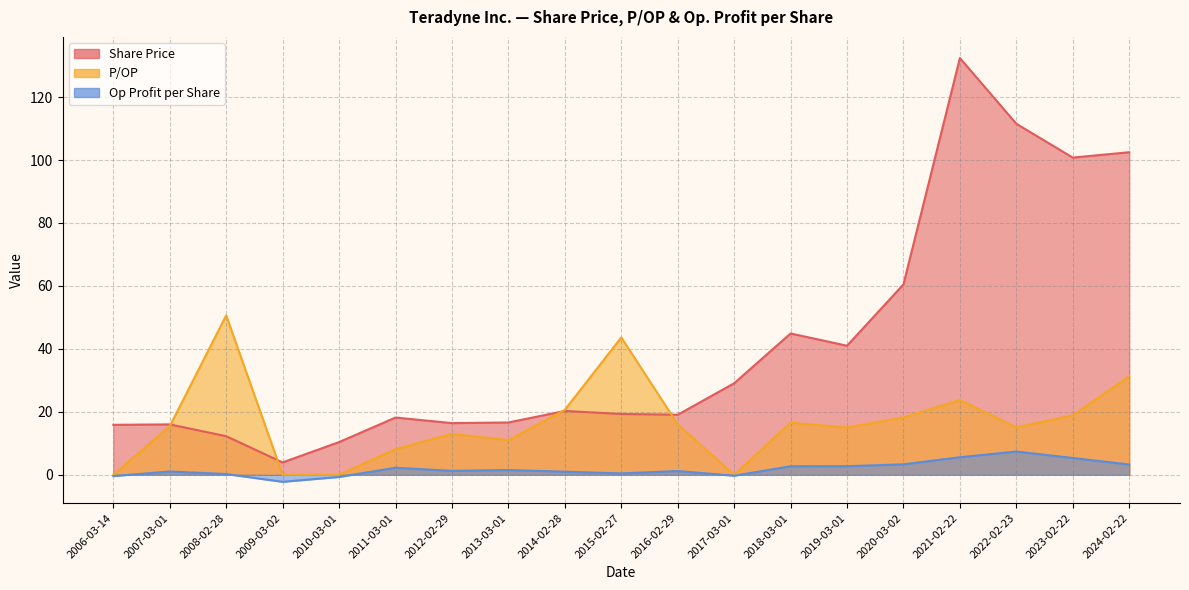

Which series has the largest total across all categories?

Share Price